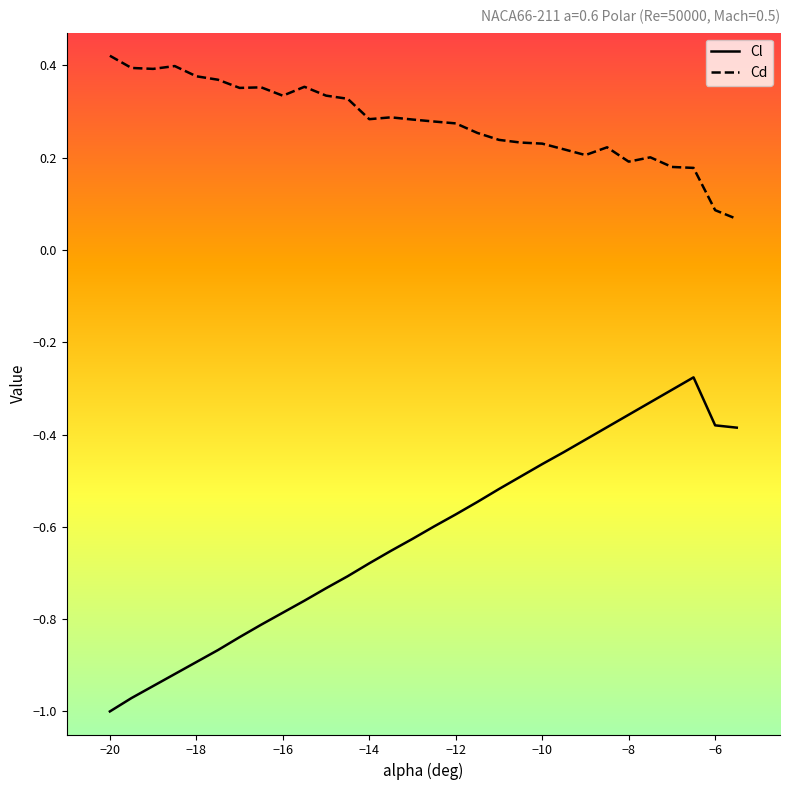

True or false: Cd and Cl intersect in this chart.

False